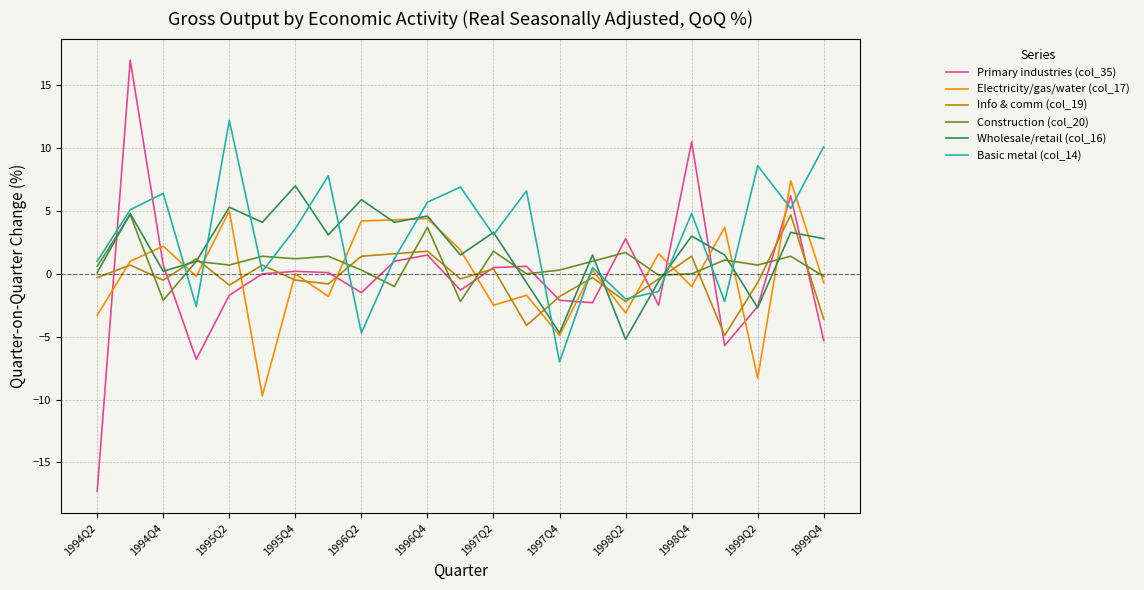

What are all the series names shown in the legend?

Primary industries (col_35), Electricity/gas/water (col_17), Info & comm (col_19), Construction (col_20), Wholesale/retail (col_16), Basic metal (col_14)